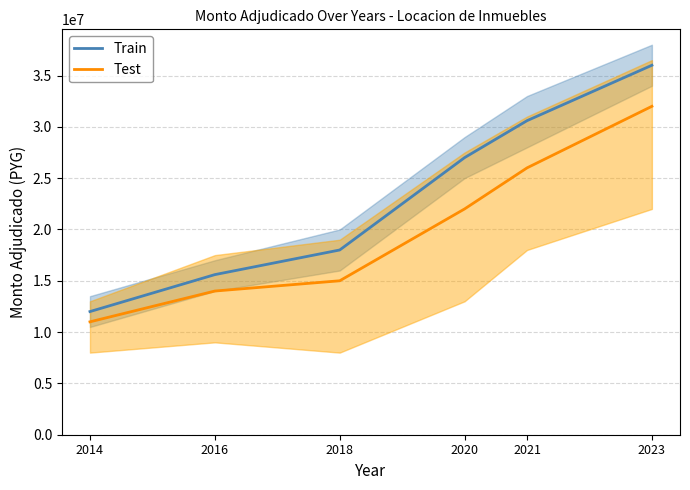

At which label is Test closest to 21500000?

2020